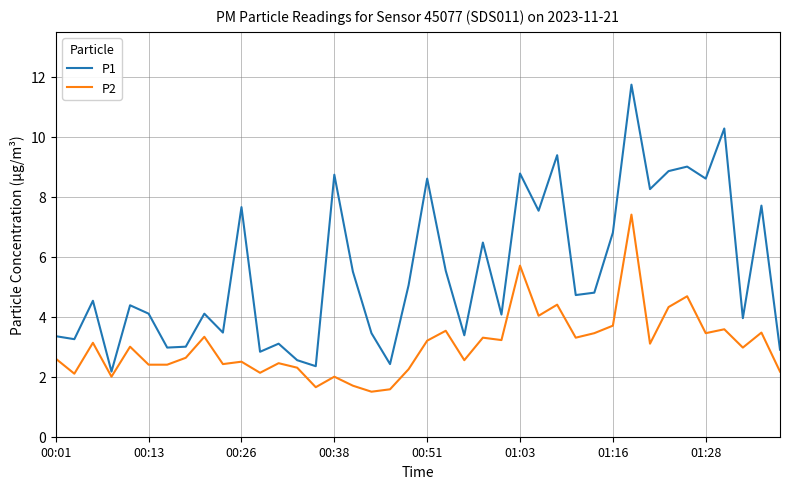

Which series has the largest total across all categories?

P1